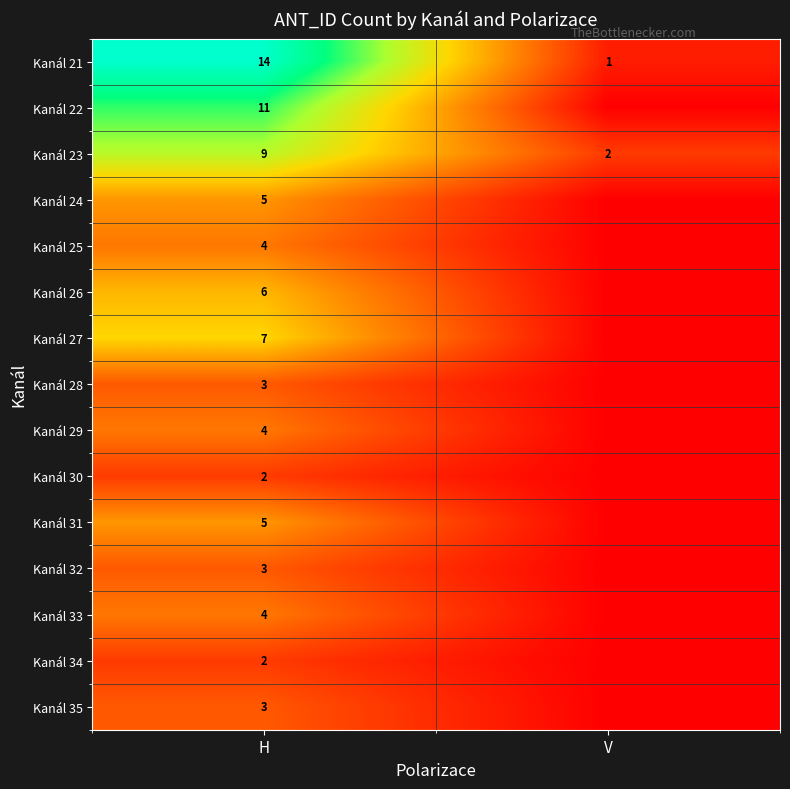

What is the spread (max minus min) of values at H?

12